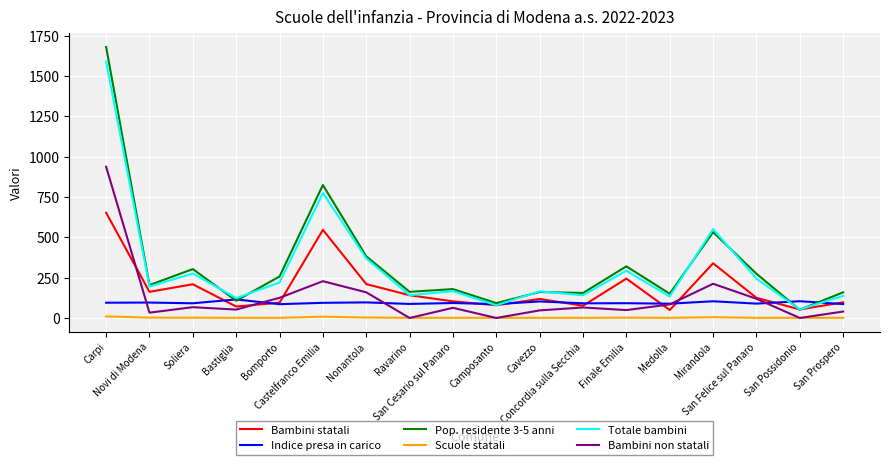

What is the total value across all series at Nonantola?

1219.6